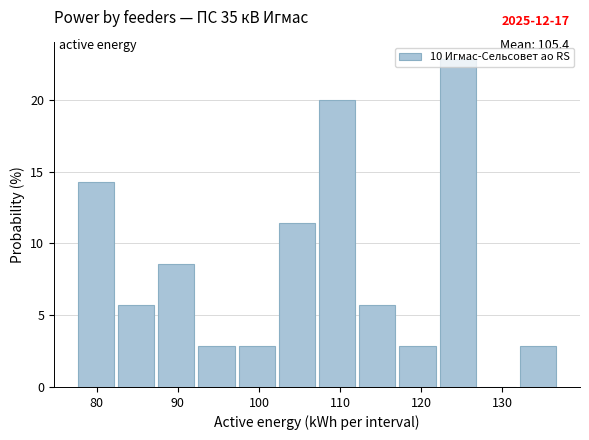

Which range on the x-axis has the tallest bar?

122 to 127